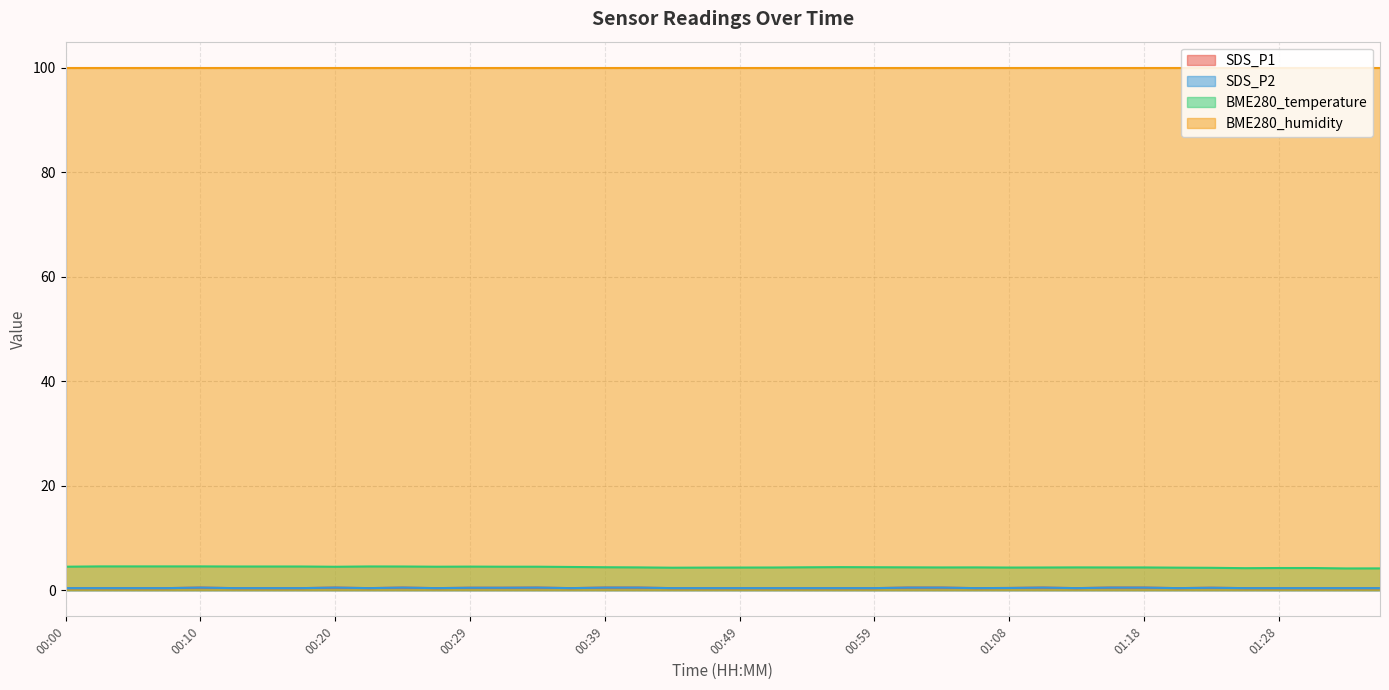

Does the chart display data point markers on the line(s)?

No